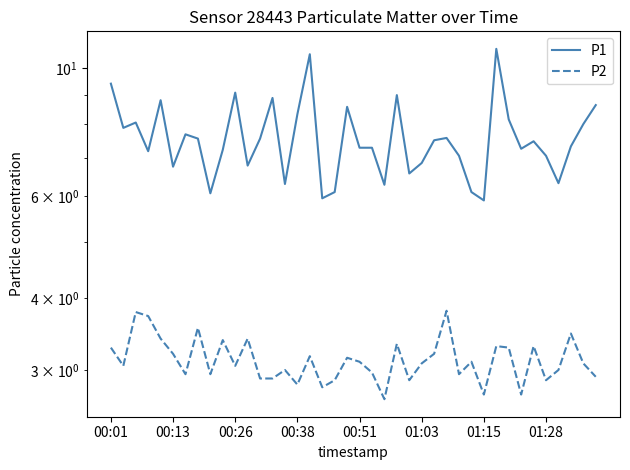

The value of P2 at 29 is 3.1. True or false?

True